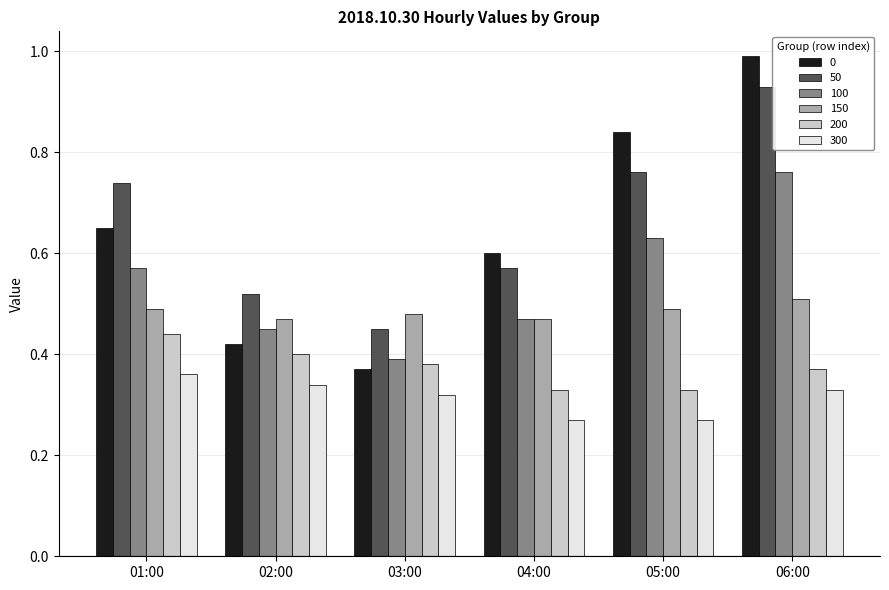

How many groups of bars are there?

6